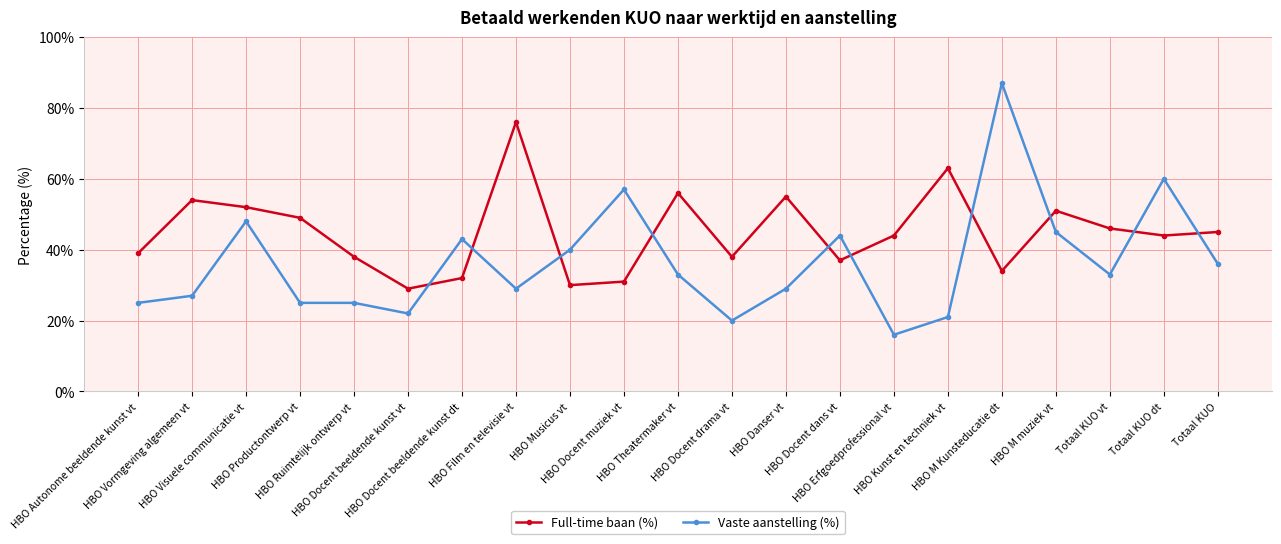

How many data points does each series have?

21